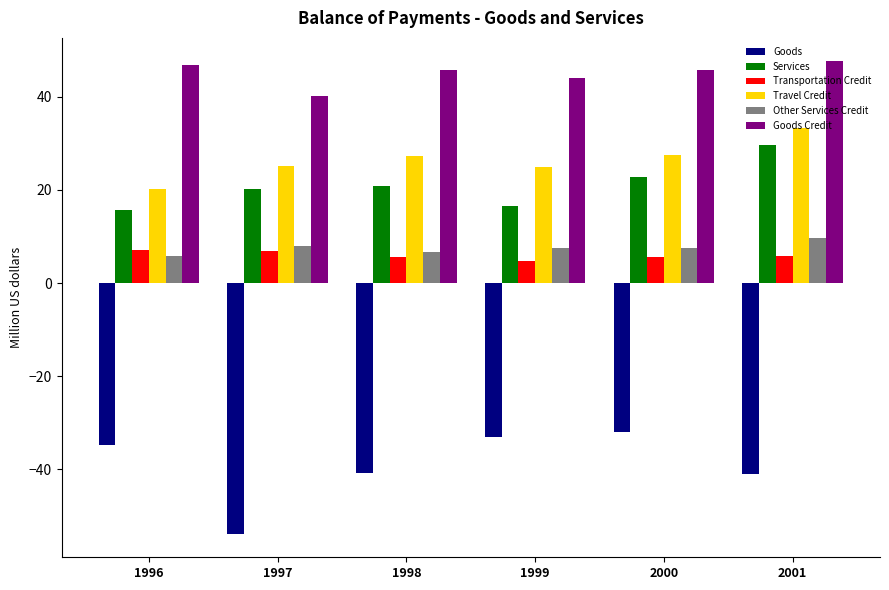

What is the sum of the Goods Credit values at 2001 and 2000?

93.3